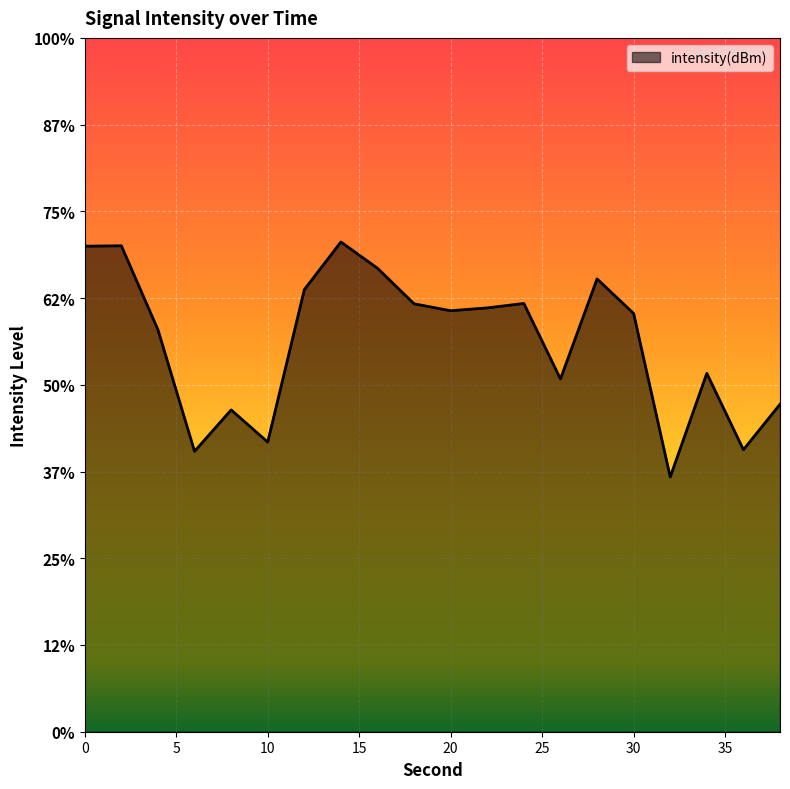

How many points are lower than both their immediate neighbors (excluding endpoints)?

6